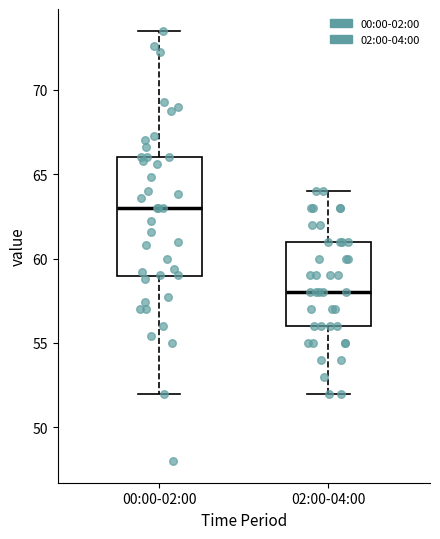

Reading left to right, transcribe this box plot: for each box, give where its median line is, the range the box spans, and where its two whiskers end, as read against the y-axis. The values are not printed on the chart, so give them approximately, as read against the axis.

00:00-02:00: median 63.0, box 59.0 to 66.0, whiskers 52.0 to 73.5
02:00-04:00: median 58.0, box 56.0 to 61.0, whiskers 52.0 to 64.0